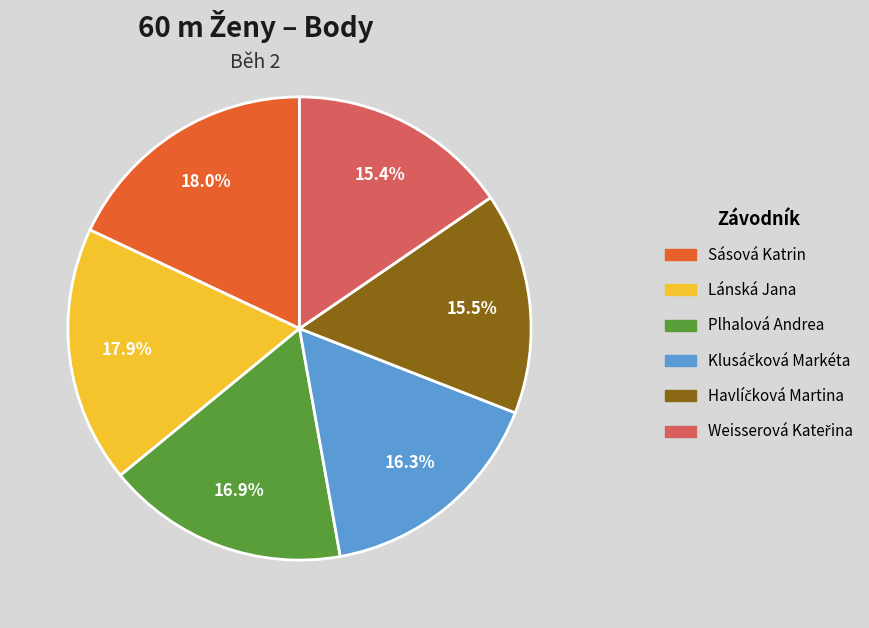

What portion of the pie excludes Sásová Katrin?

82.0%